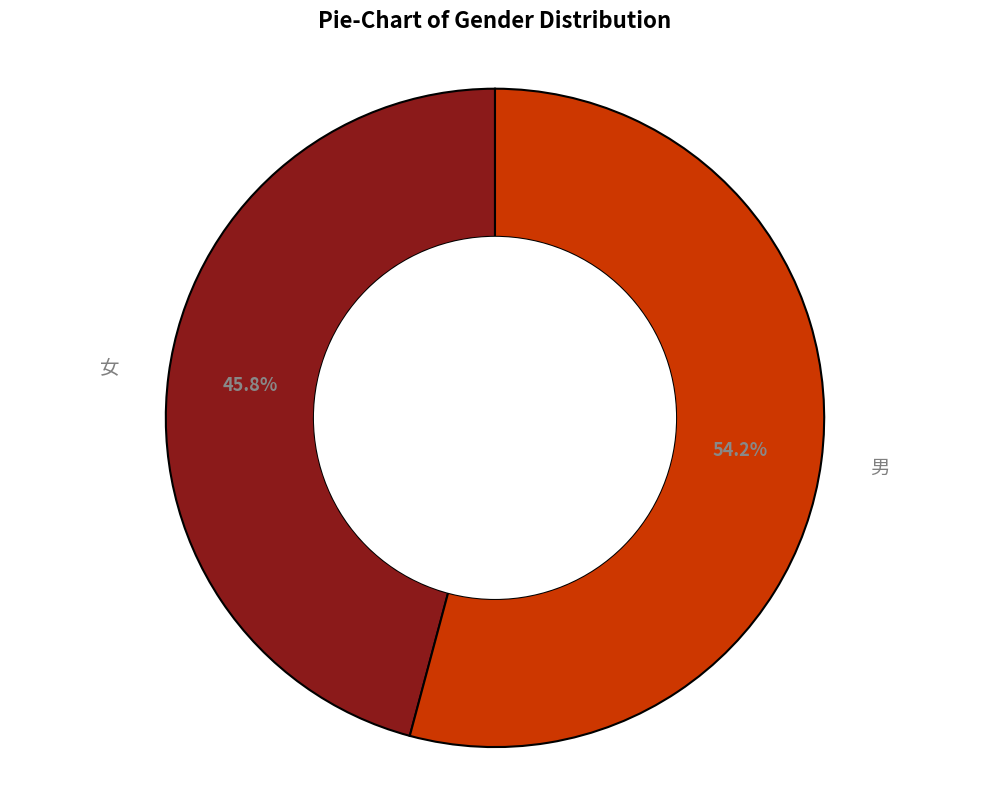

To the nearest percent, what portion does 女 represent?

46%